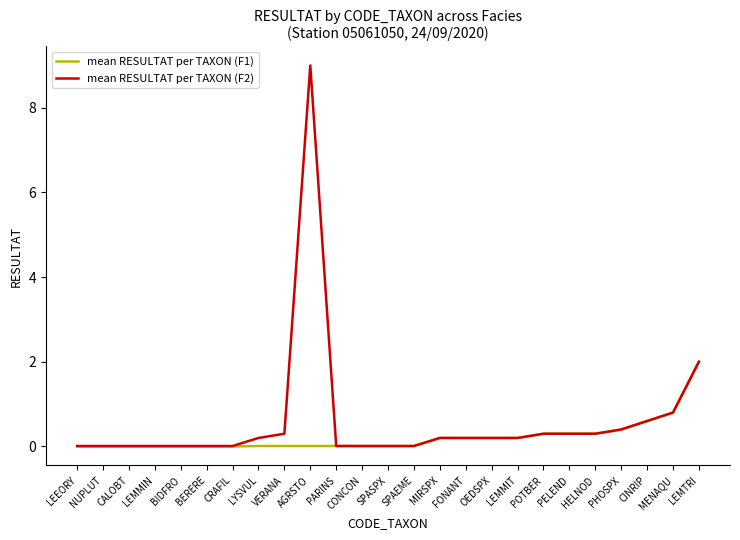

What is the spread (max minus min) of values at LYSVUL?

0.2